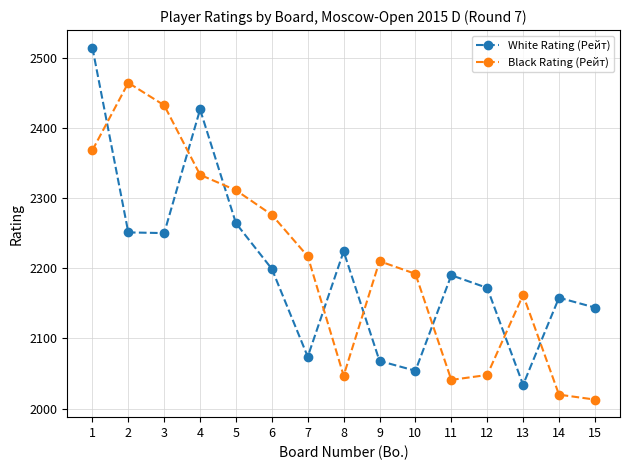

Which label corresponds to the largest value in the chart?

1